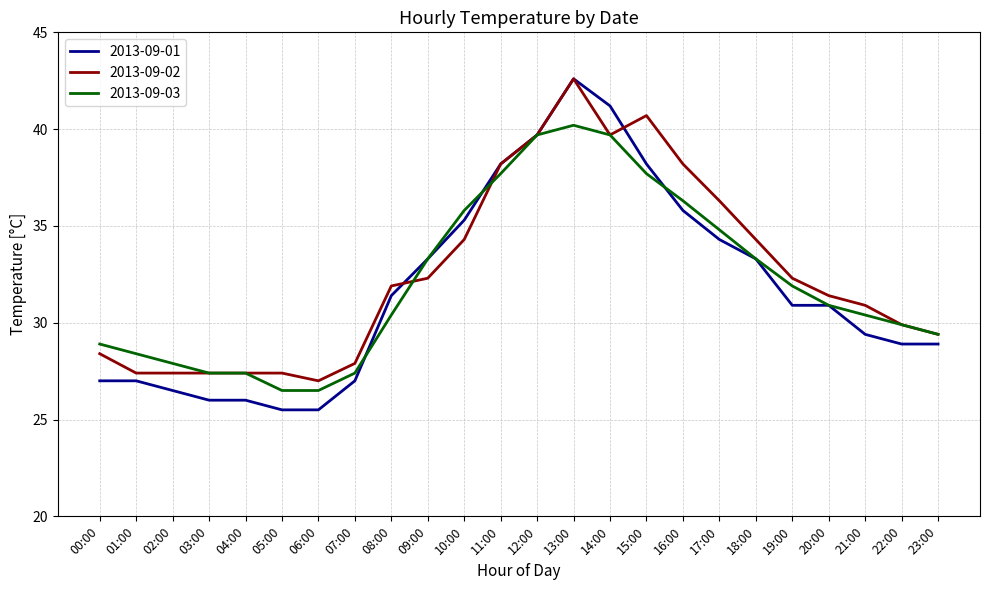

True or false: 2013-09-01 and 2013-09-03 intersect in this chart.

True